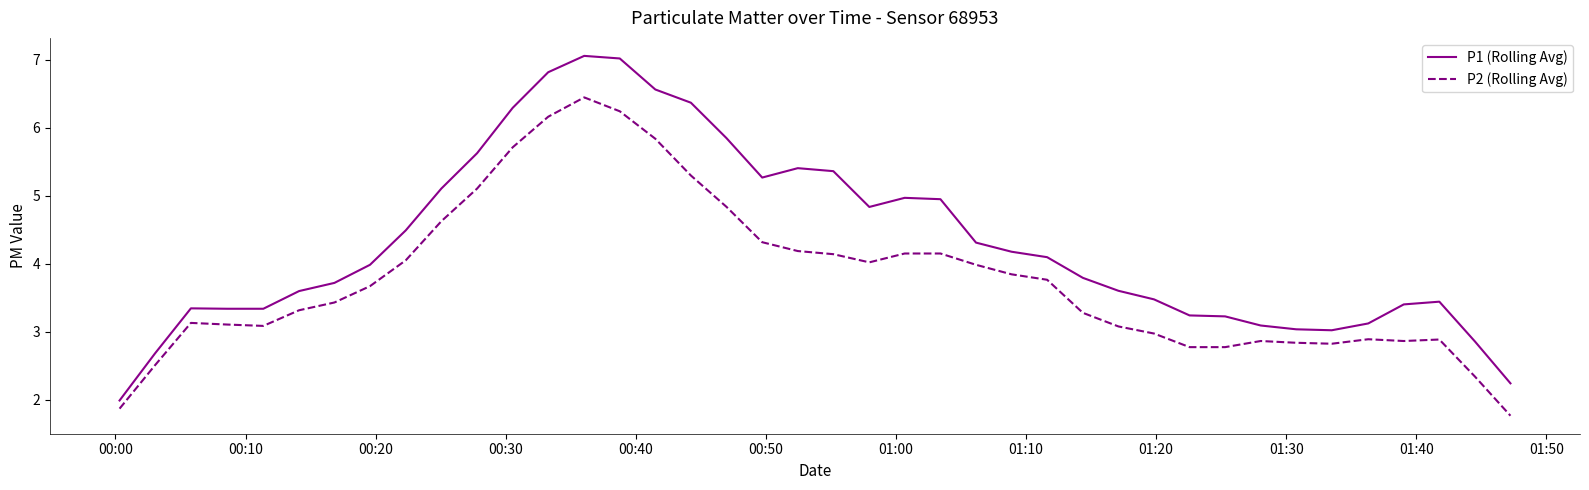

How many distinct data groups are displayed?

2